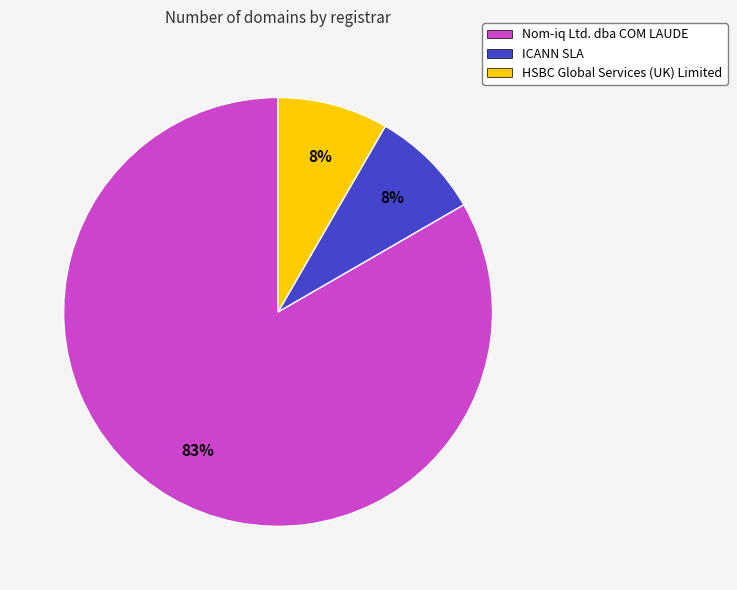

Combined, do HSBC Global Services (UK) Limited and ICANN SLA account for over 50%?

No